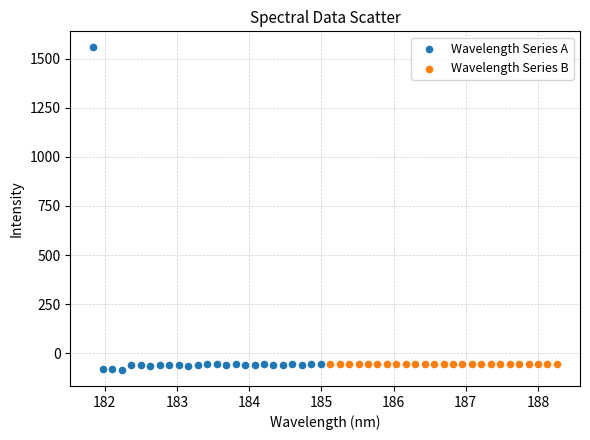

Which series reaches the minimum Y coordinate?

Wavelength Series A